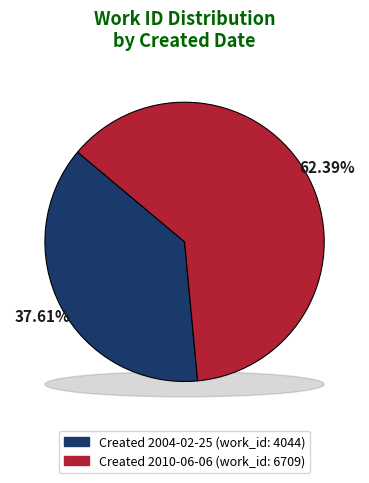

To the nearest percent, what is the difference between the largest and smallest slice percentages?

25%